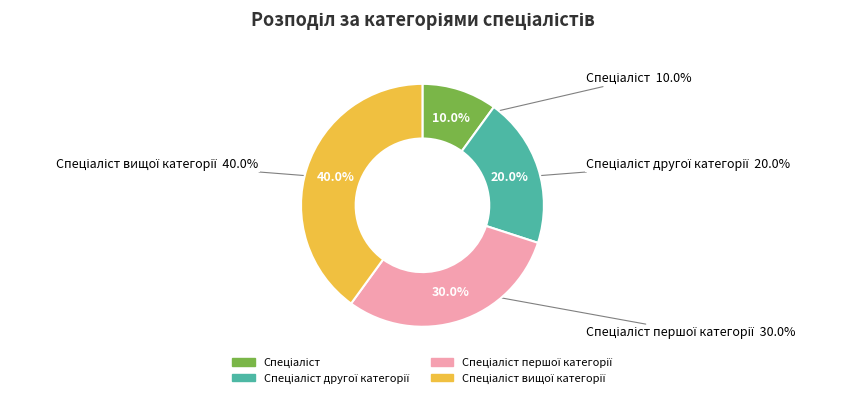

Which category has the smallest portion of the pie?

Спеціаліст